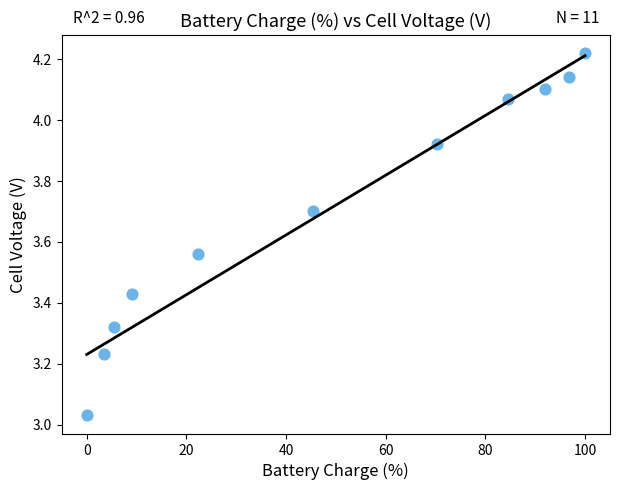

What is the average X value?

48.1